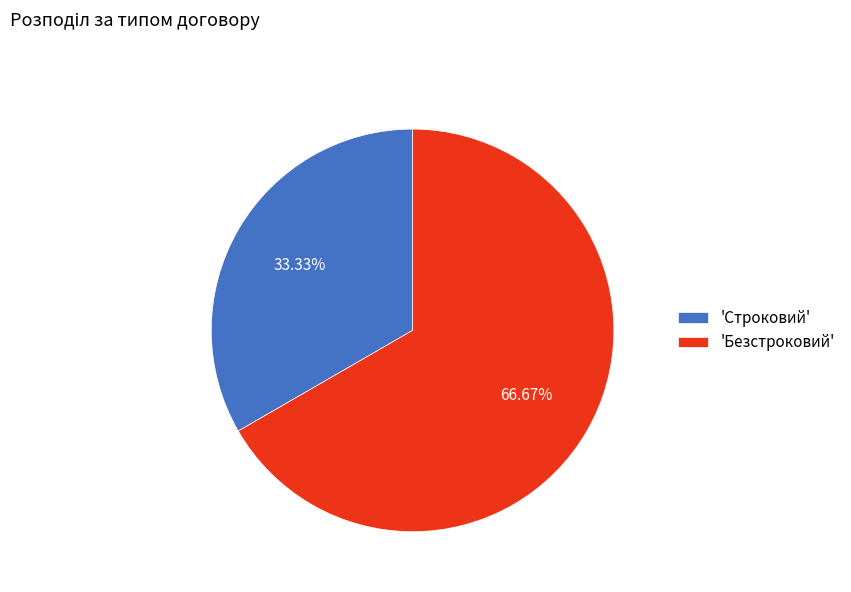

Which category has the smallest portion of the pie?

'Строковий'